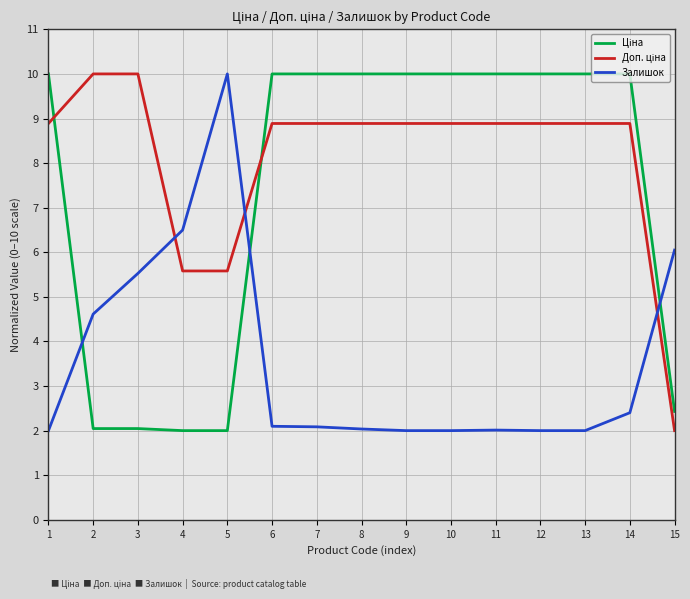

What is the minimum value shown in the chart?

2.0